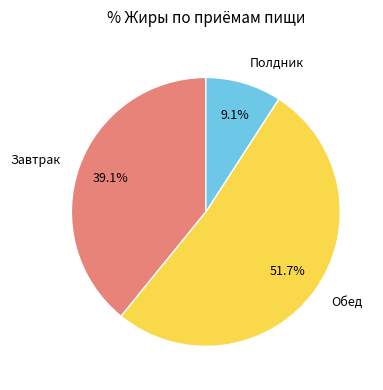

Between Завтрак and Полдник, which is larger?

Завтрак